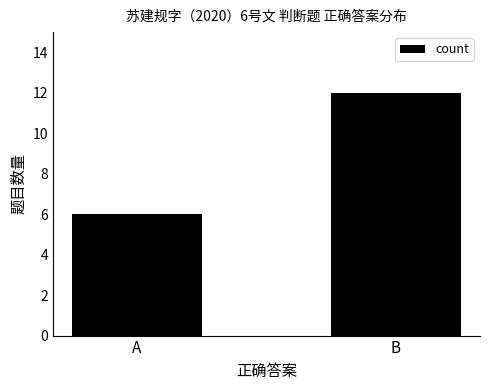

The chart shows a value of 8 at A. True or false?

False